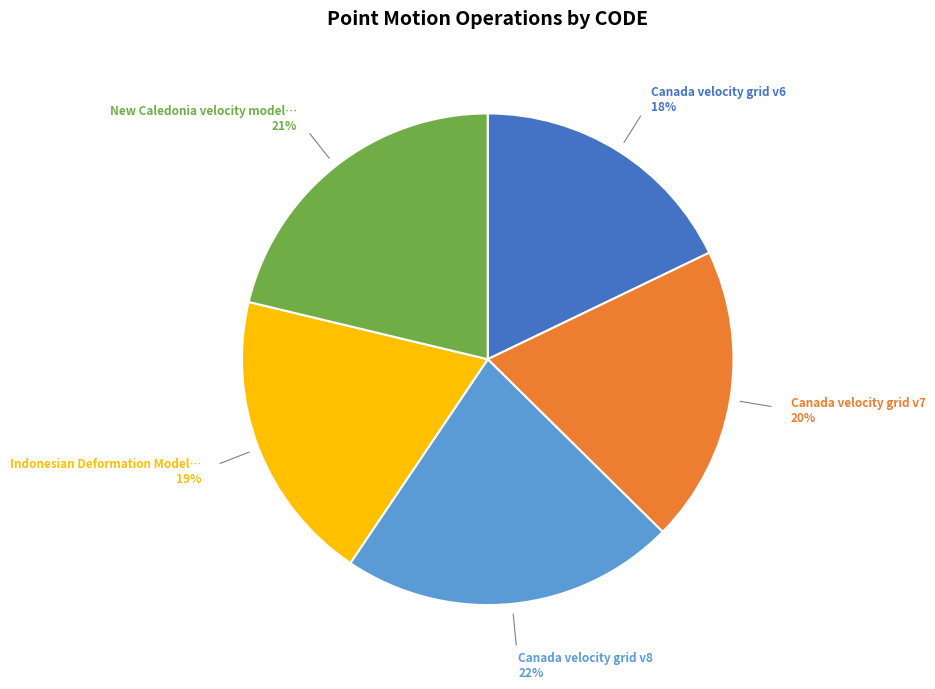

To the nearest percent, what is the difference between the largest and smallest slice percentages?

4%